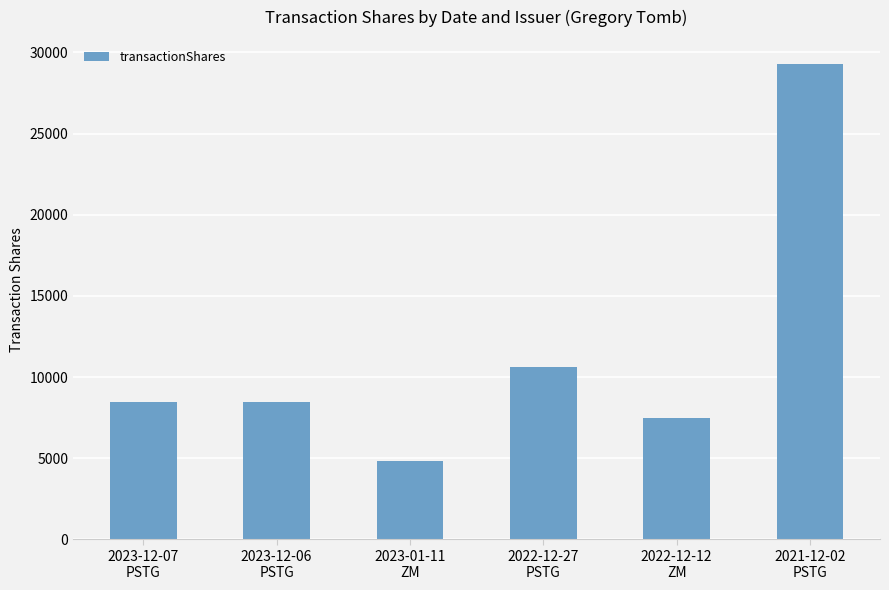

Which category has the highest value across all series?

2021-12-02
PSTG